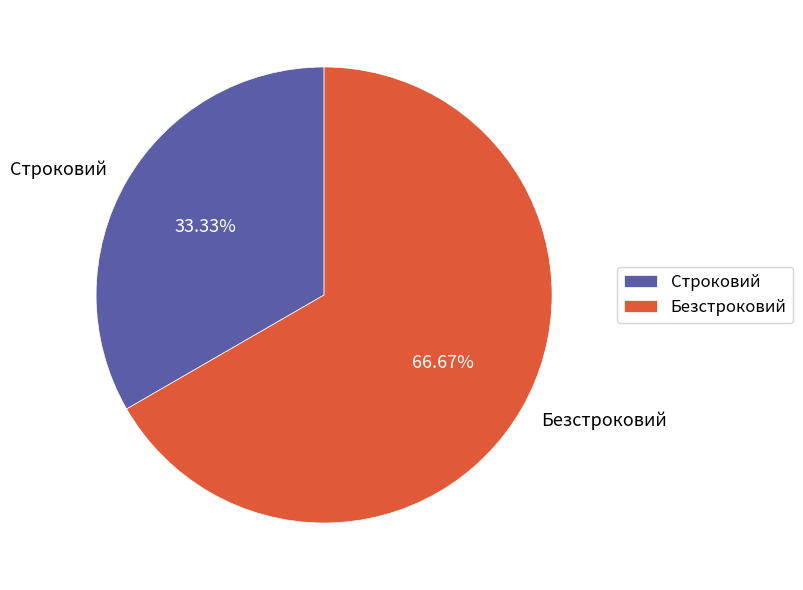

Does any single category account for the majority?

Yes